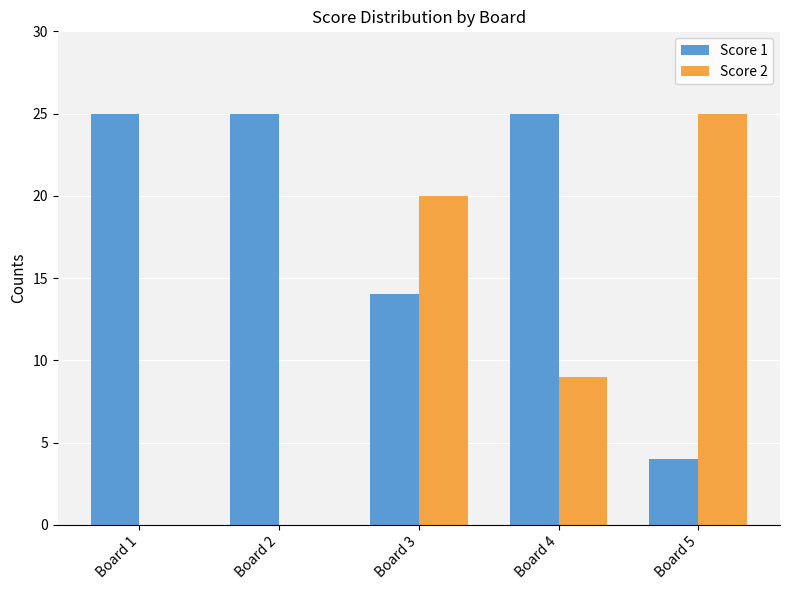

How many Score 1 values are between 14 and 25?

4